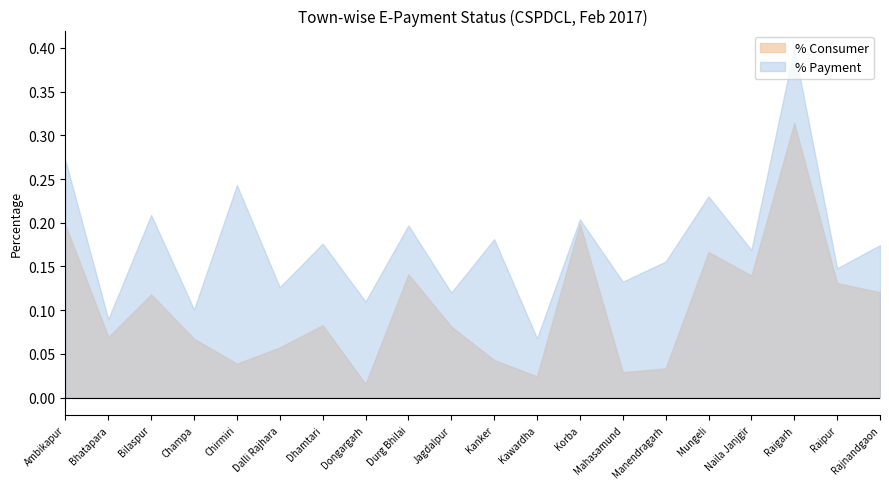

Which category has the lowest value in the % Payment series?

Kawardha